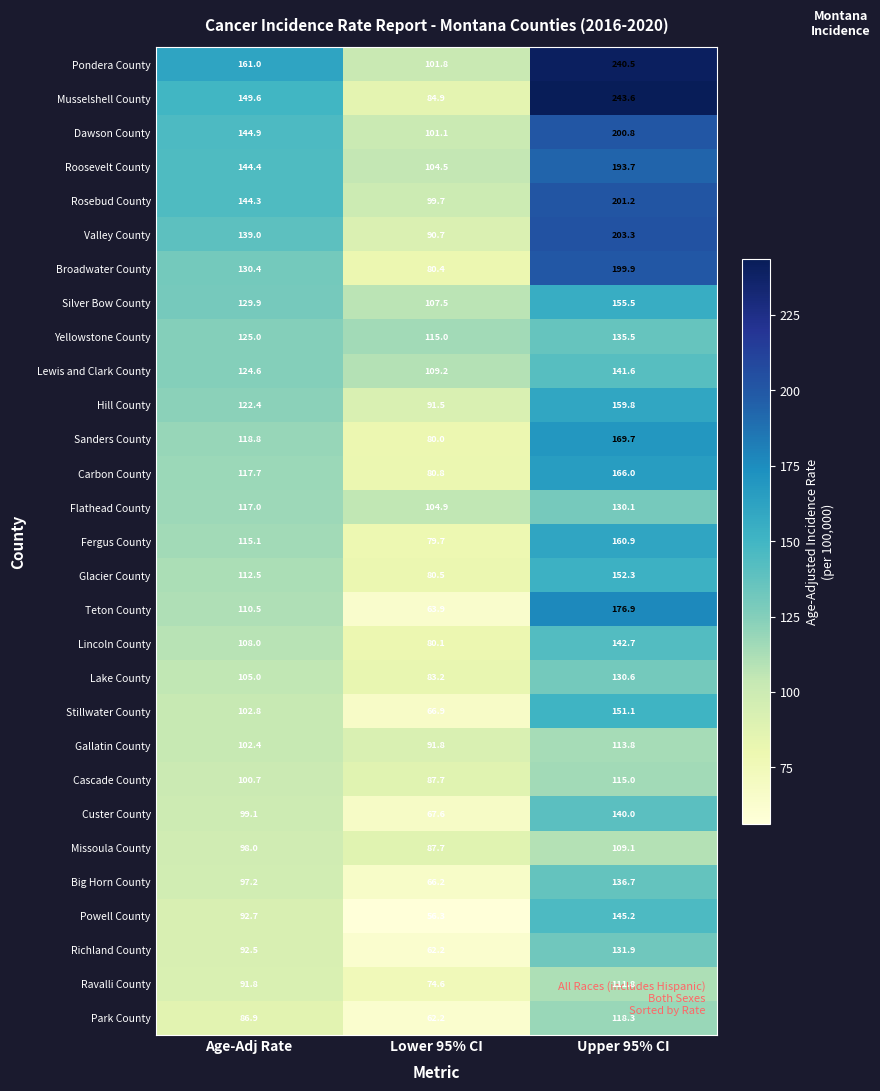

How many categories are shown in the chart?

3